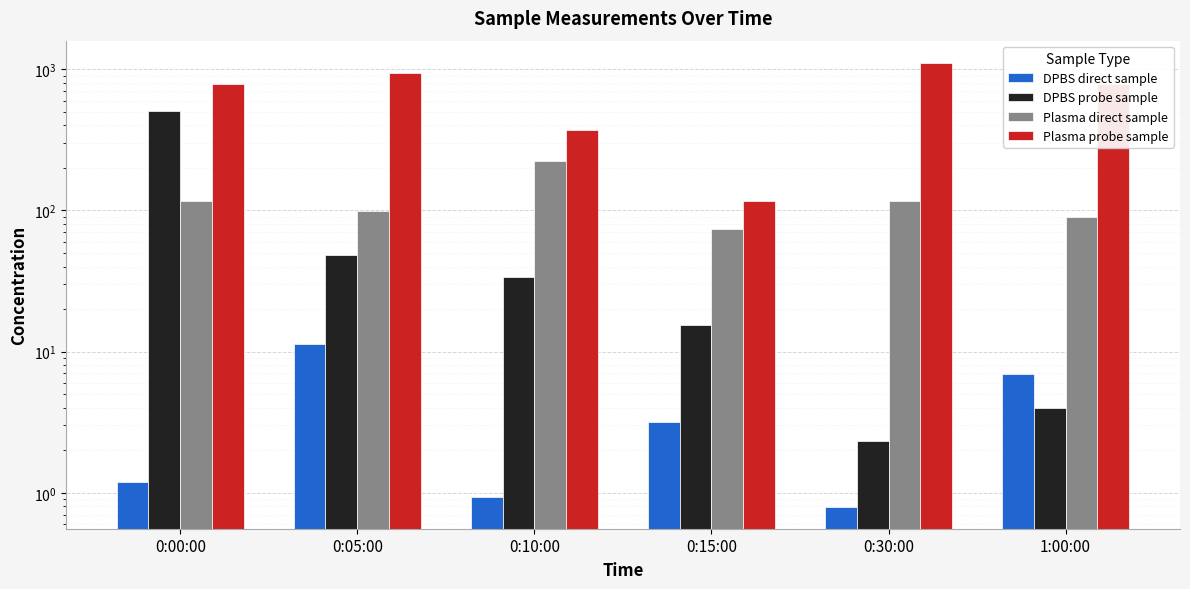

Which category has the lowest value across all series?

0:30:00